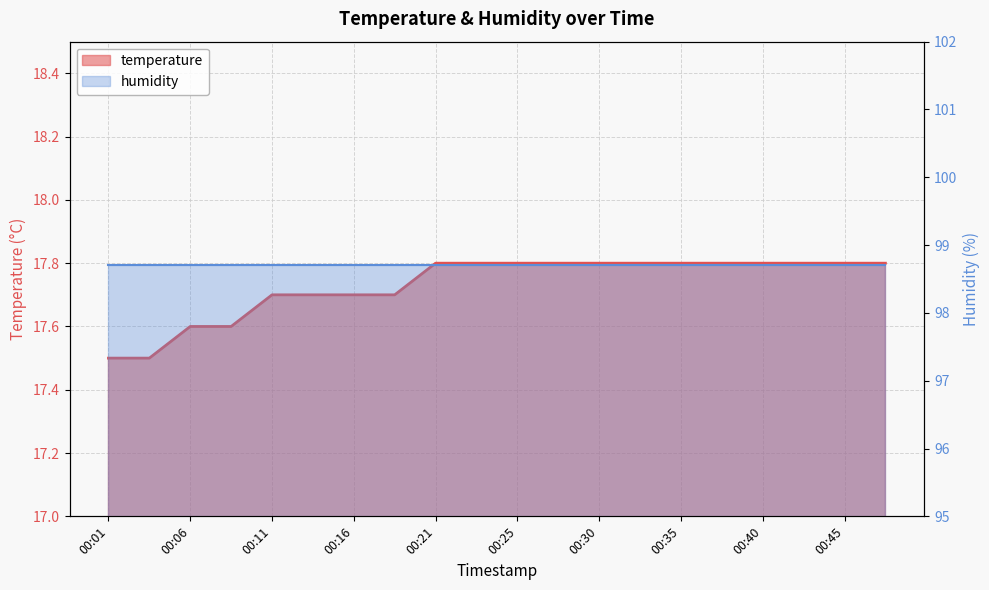

What is the sum of the values at 00:23 and 00:35?

35.6